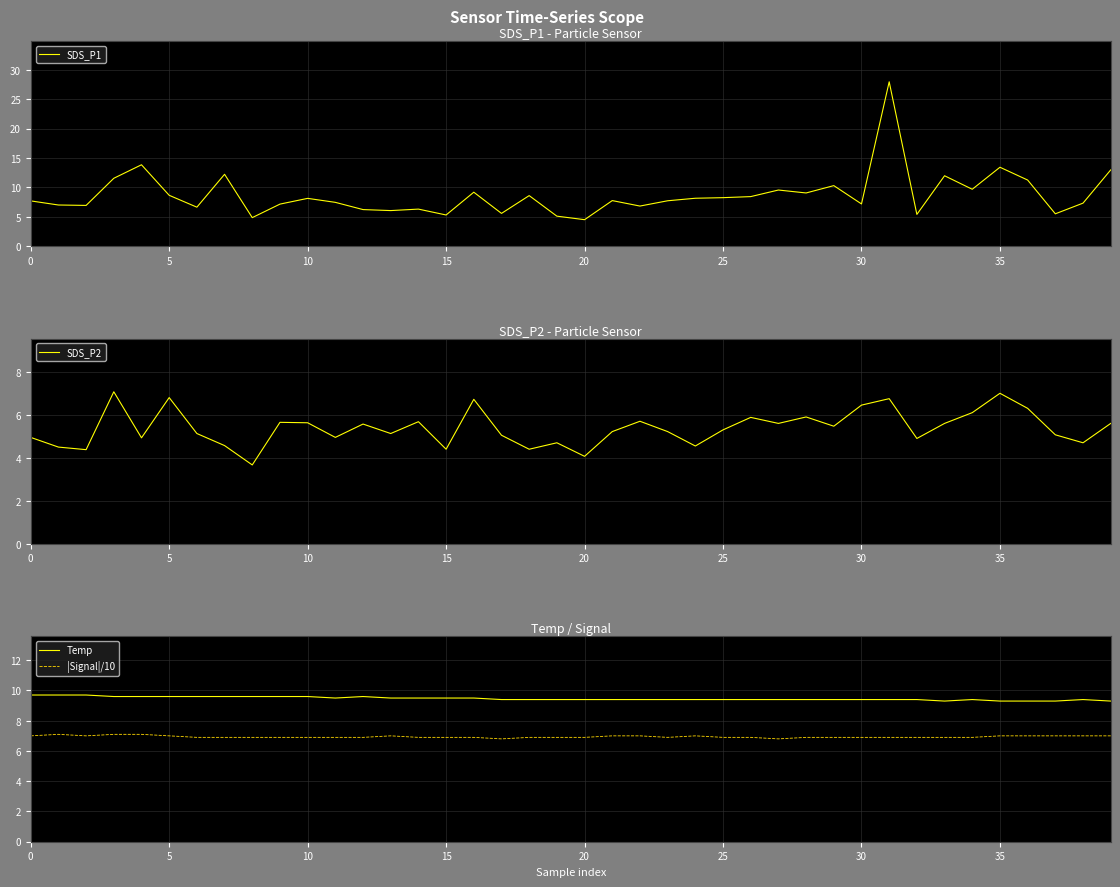

How many data points in SDS_P2 are less than 5?

14